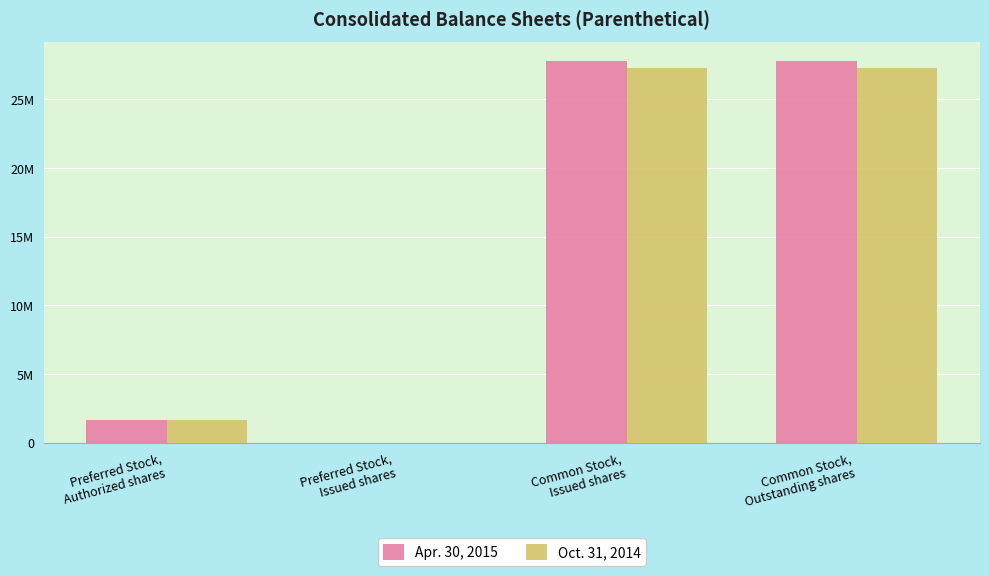

Rank the series by their average value, from lowest to highest.

Oct. 31, 2014, Apr. 30, 2015